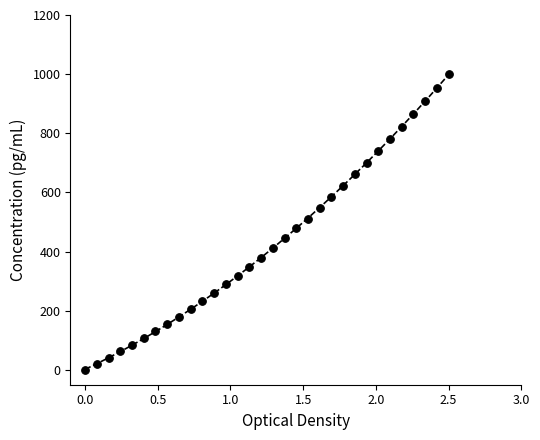

What is the range of Y values (max minus min)?

1000.0